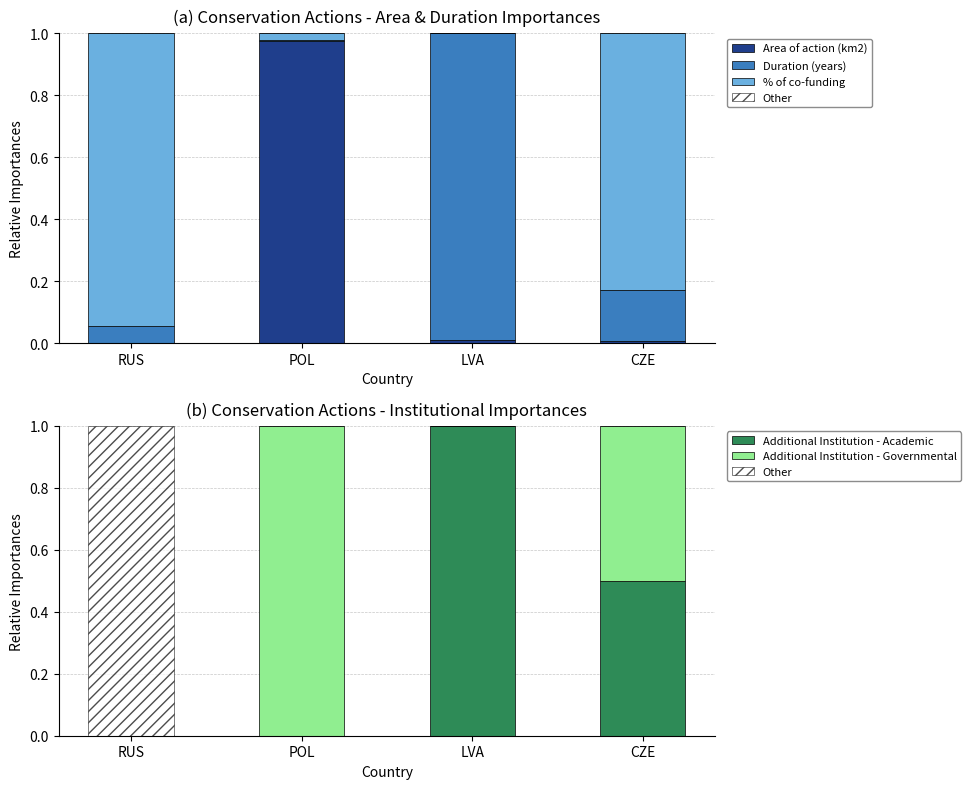

What is the difference between the maximum and minimum values in the Additional Institution - Academic series?

1.0